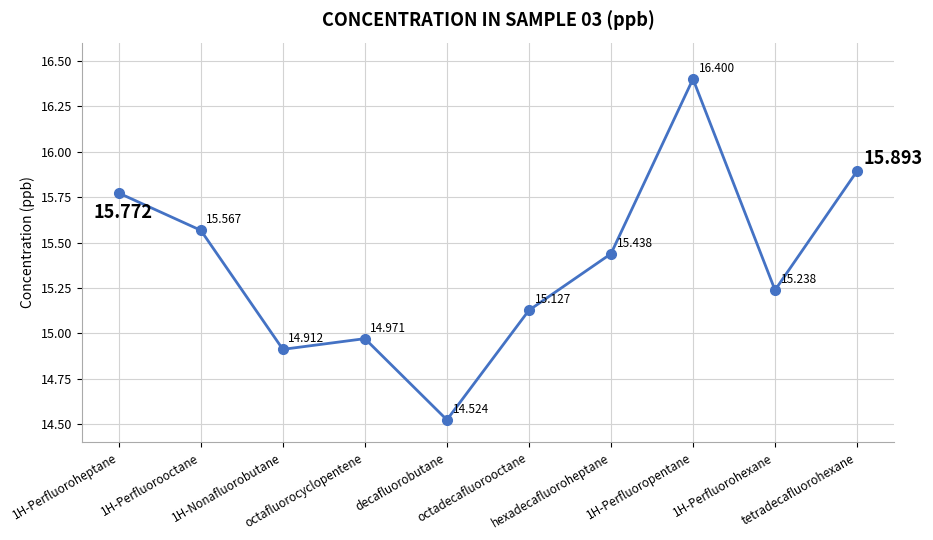

Rank the categories by value from highest to lowest.

1H-Perfluoropentane, tetradecafluorohexane, 1H-Perfluoroheptane, 1H-Perfluorooctane, hexadecafluoroheptane, 1H-Perfluorohexane, octadecafluorooctane, octafluorocyclopentene, 1H-Nonafluorobutane, decafluorobutane